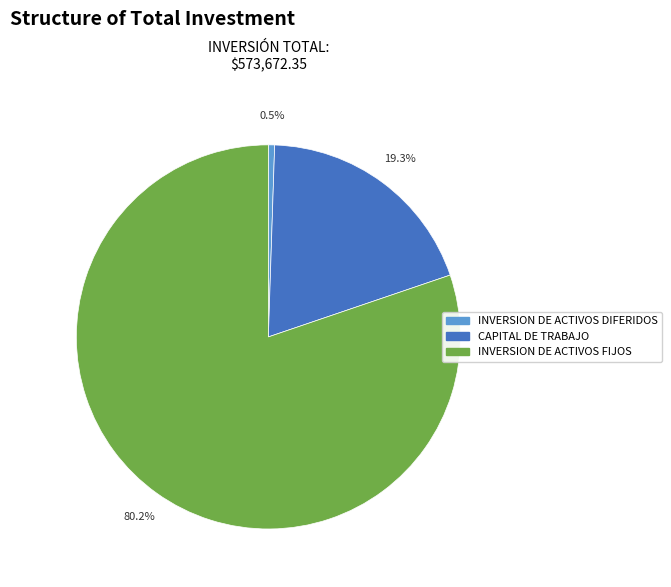

Is it true that INVERSION DE ACTIVOS FIJOS is 67% of the pie?

False